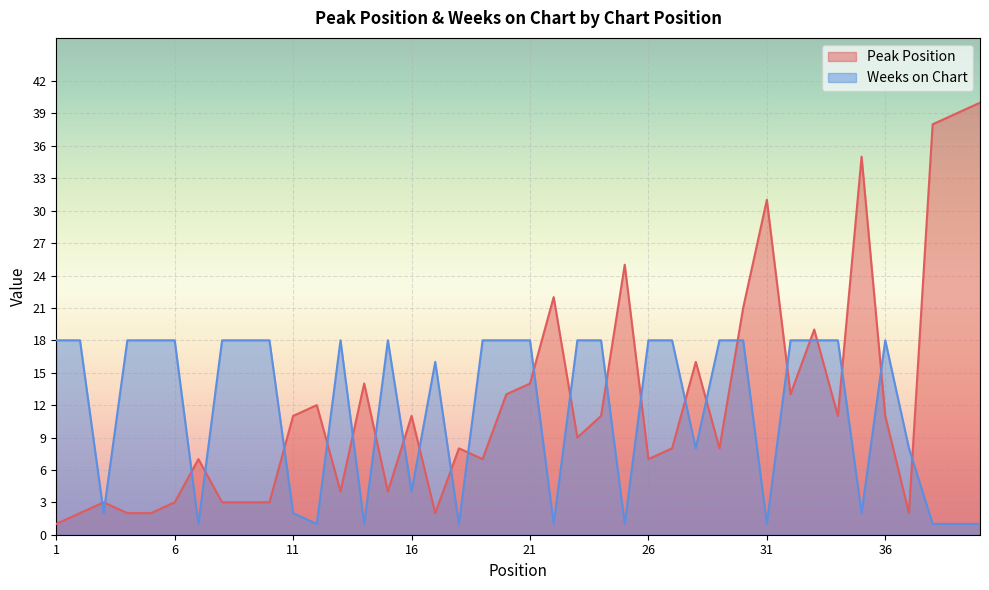

Which series has the largest total across all categories?

Peak Position